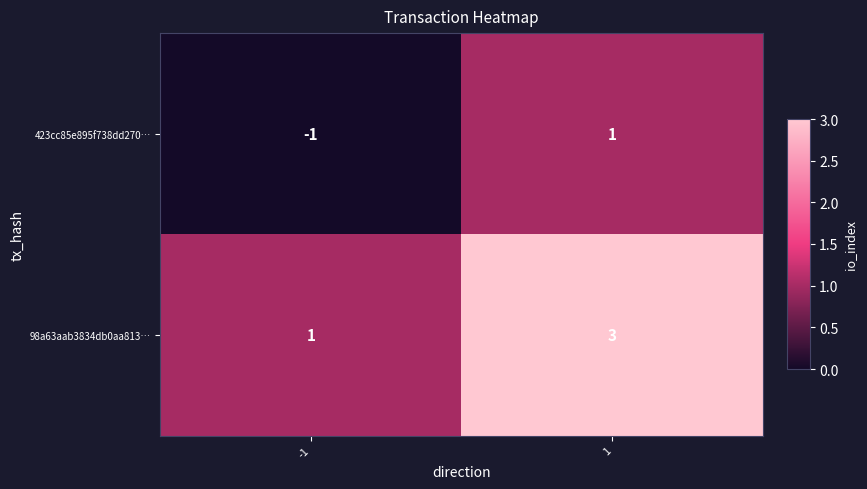

What value does the 98a63aab3834db0aa813… series have at 1?

3